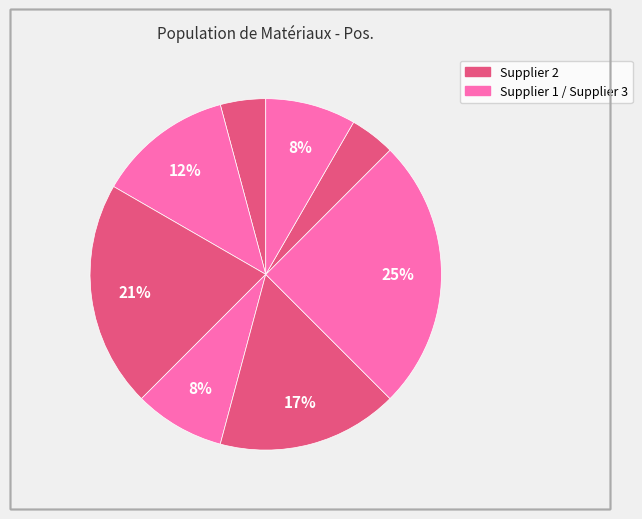

Count the number of slices in the pie.

8